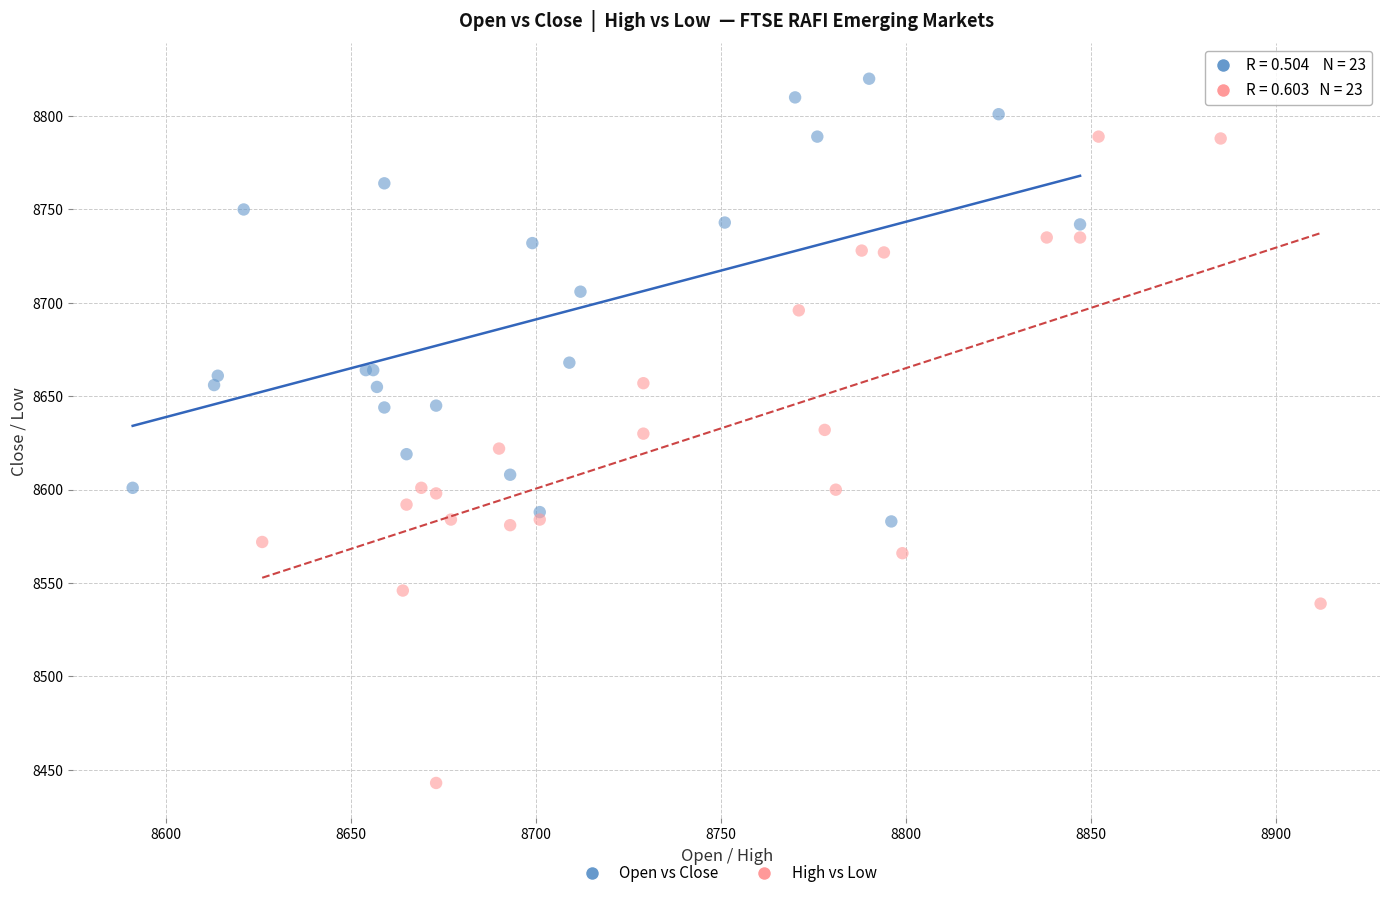

Which series reaches the maximum Y coordinate?

Open vs Close